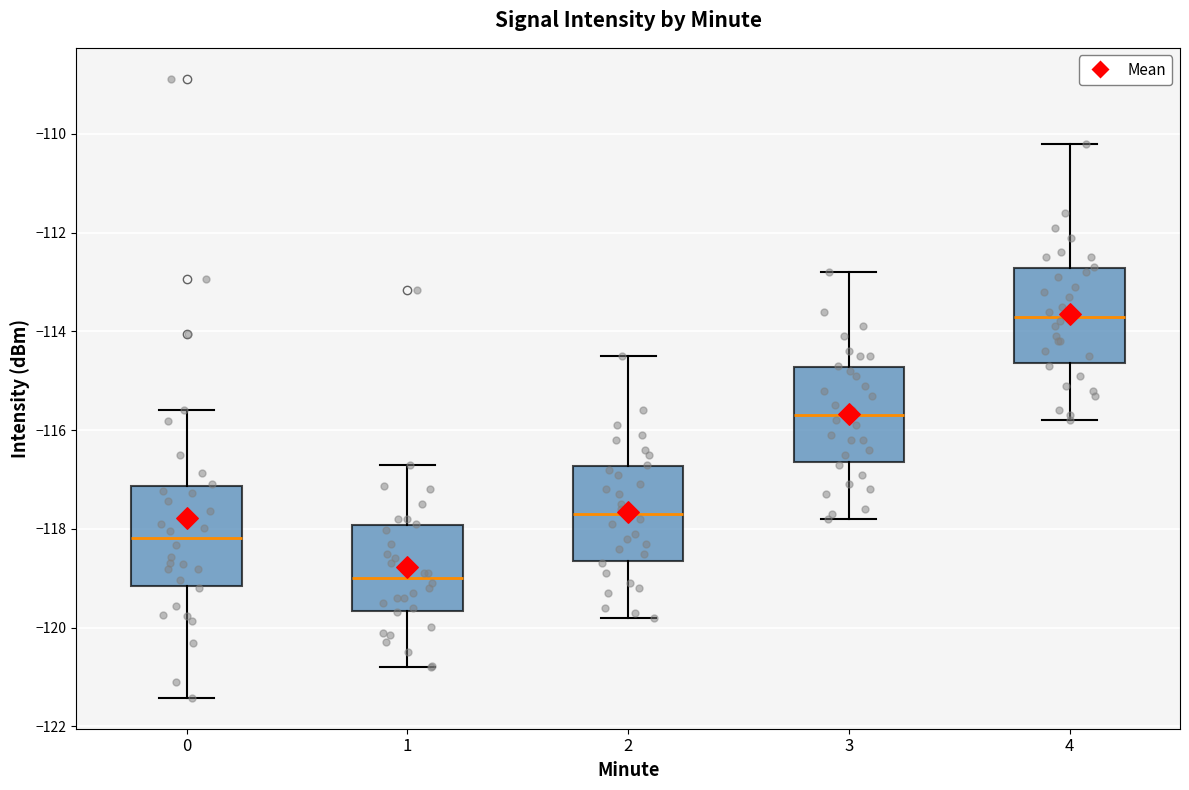

Reading left to right, read every box against the y-axis: the position of its median line, the range the box covers, and the ends of its whiskers. The values are not printed on the chart, so give them approximately, as read against the axis.

0: median -118.2, box -119.2 to -117.2, whiskers -121.4 to -115.6
1: median -119.0, box -119.6 to -118.0, whiskers -120.8 to -116.6
2: median -117.6, box -118.6 to -116.8, whiskers -119.8 to -114.4
3: median -115.6, box -116.6 to -114.8, whiskers -117.8 to -112.8
4: median -113.6, box -114.6 to -112.8, whiskers -115.8 to -110.2